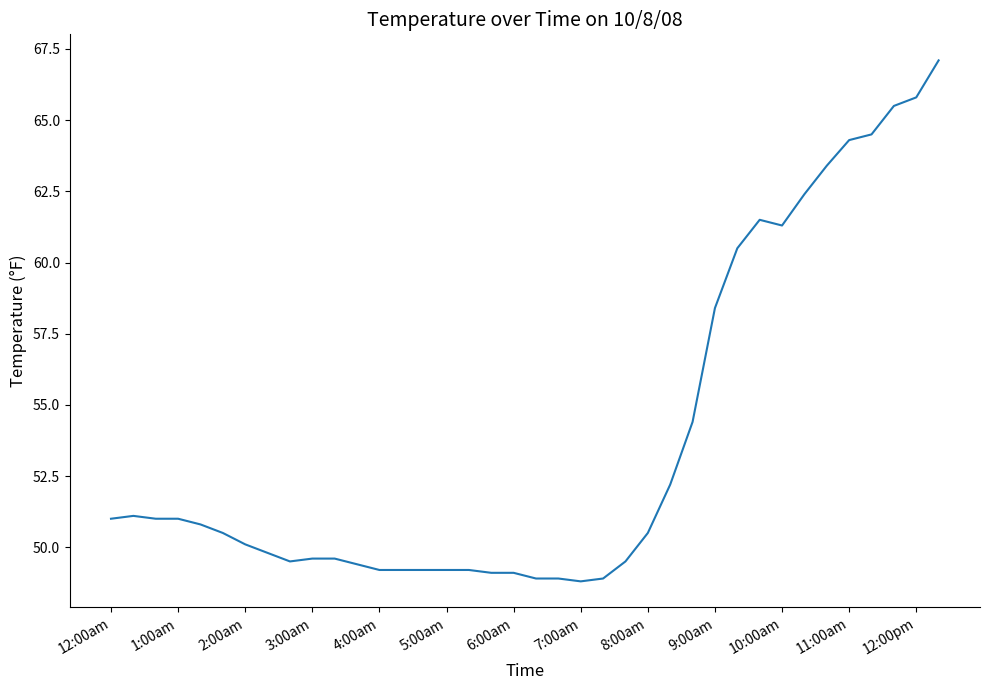

What is the minimum value shown in the chart?

48.8